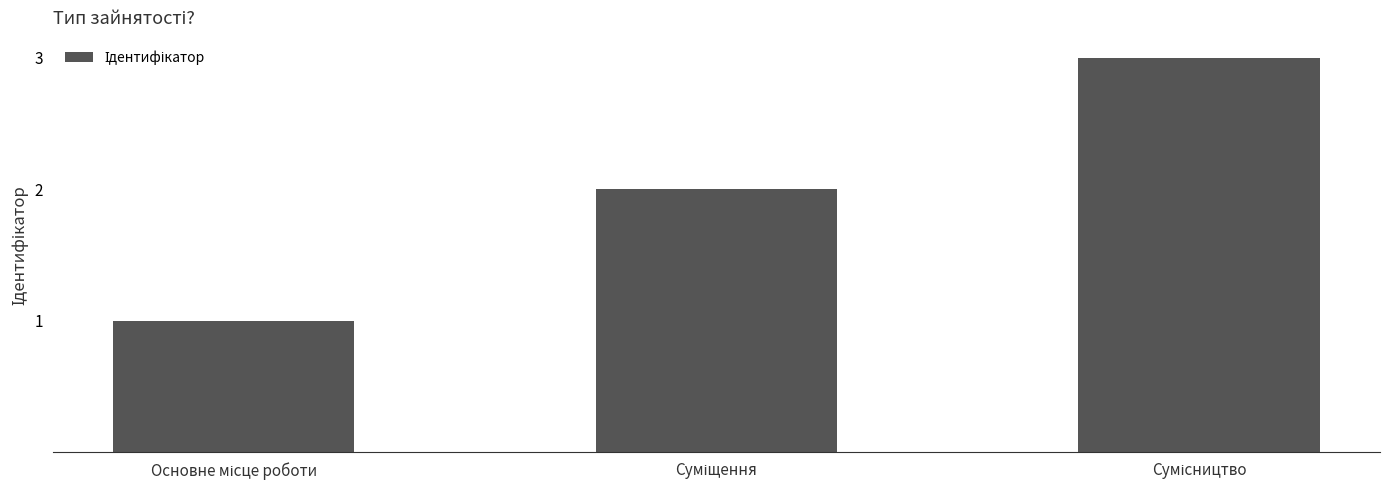

What is the maximum value shown in the chart?

3